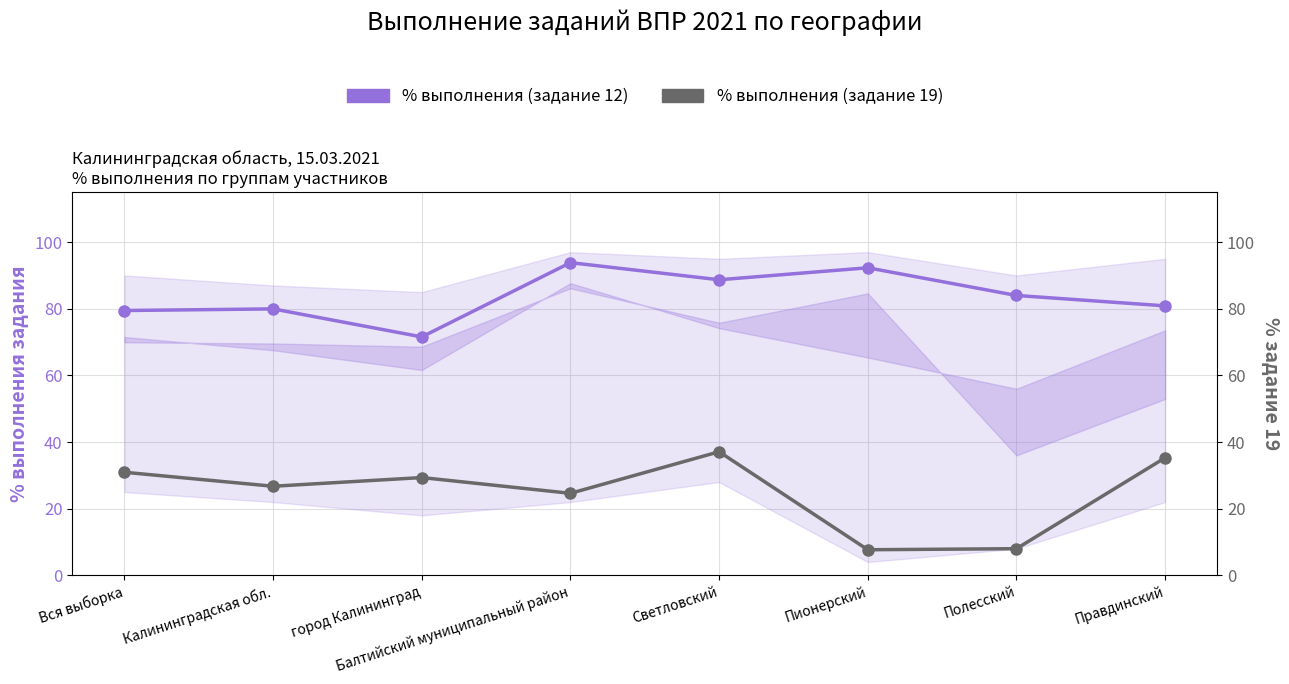

What is the minimum value for % выполнения (задание 12)?

71.6